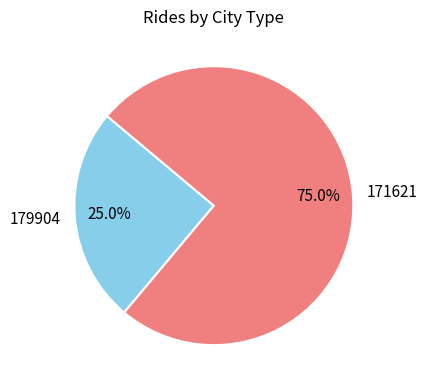

Count the number of slices in the pie.

2